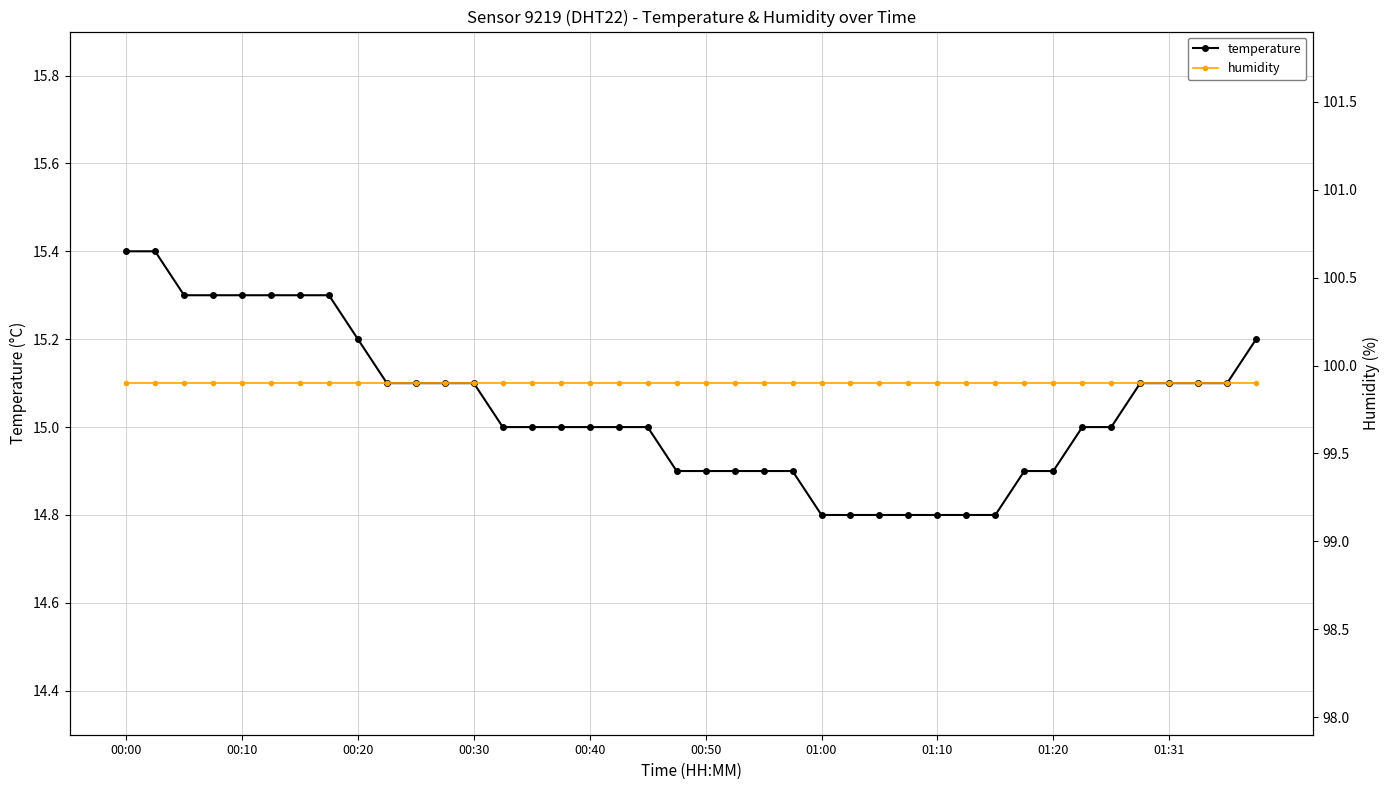

What are all the series names shown in the legend?

temperature, humidity